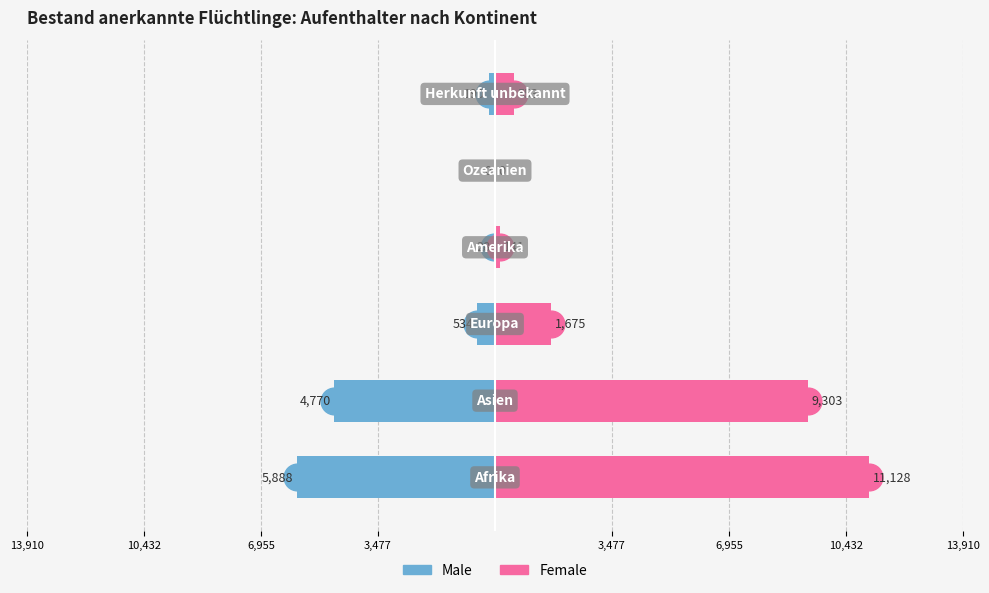

Is it true that Male equals -8301 at 3,477?

False